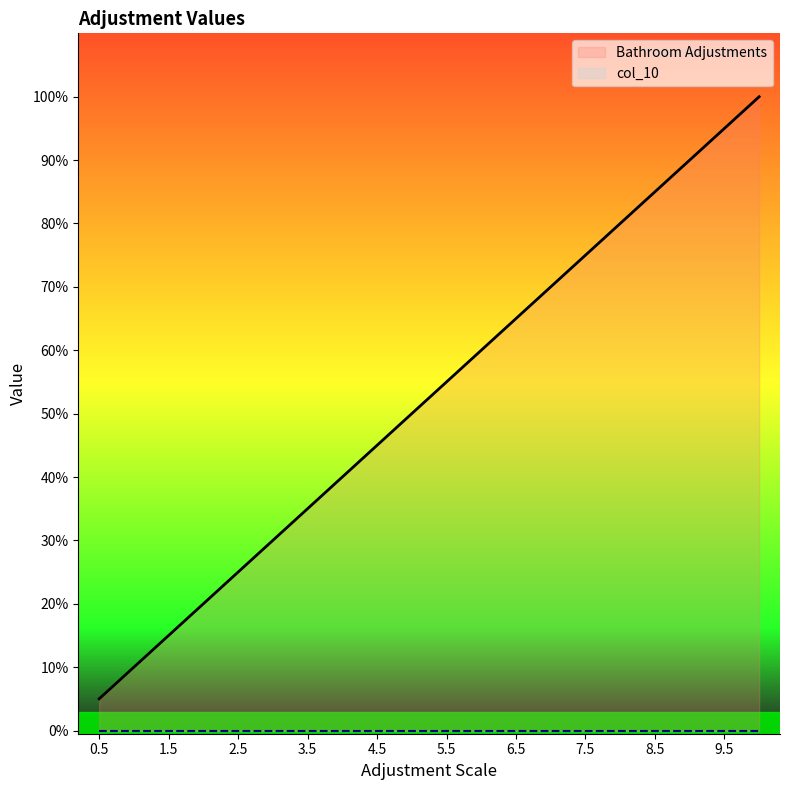

What is the change in value from 2.5 to 5.0?

+2.5